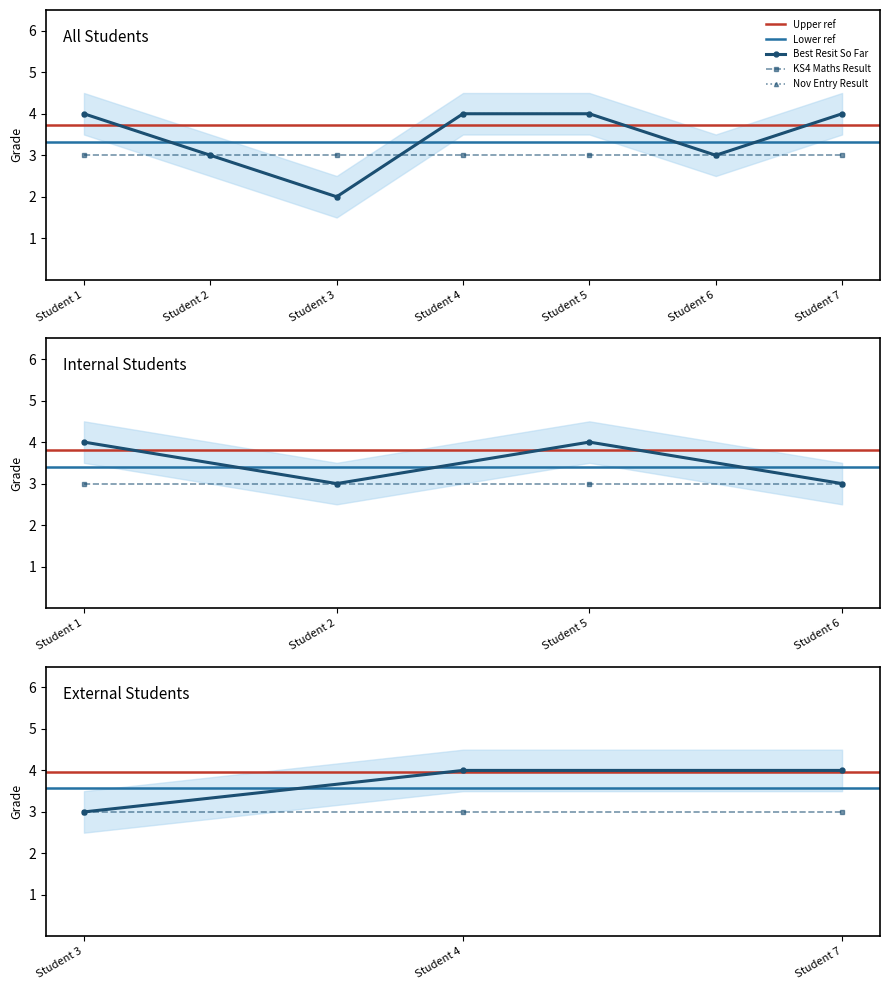

What is the maximum value for Best Resit So Far?

4